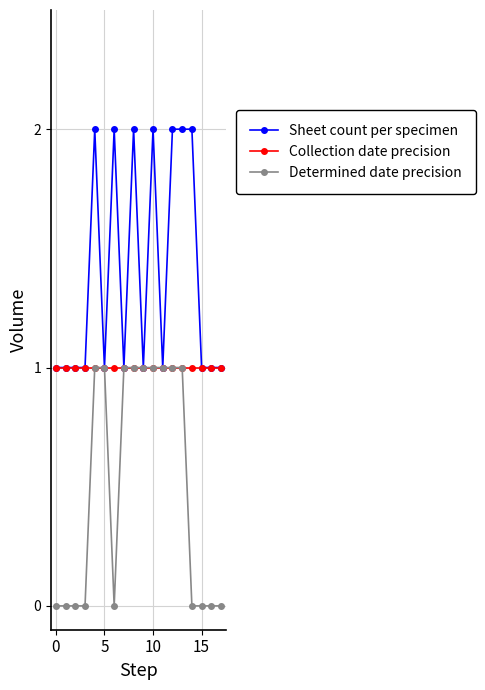

What is the value of the Collection date precision point at the 7th from the left?

1